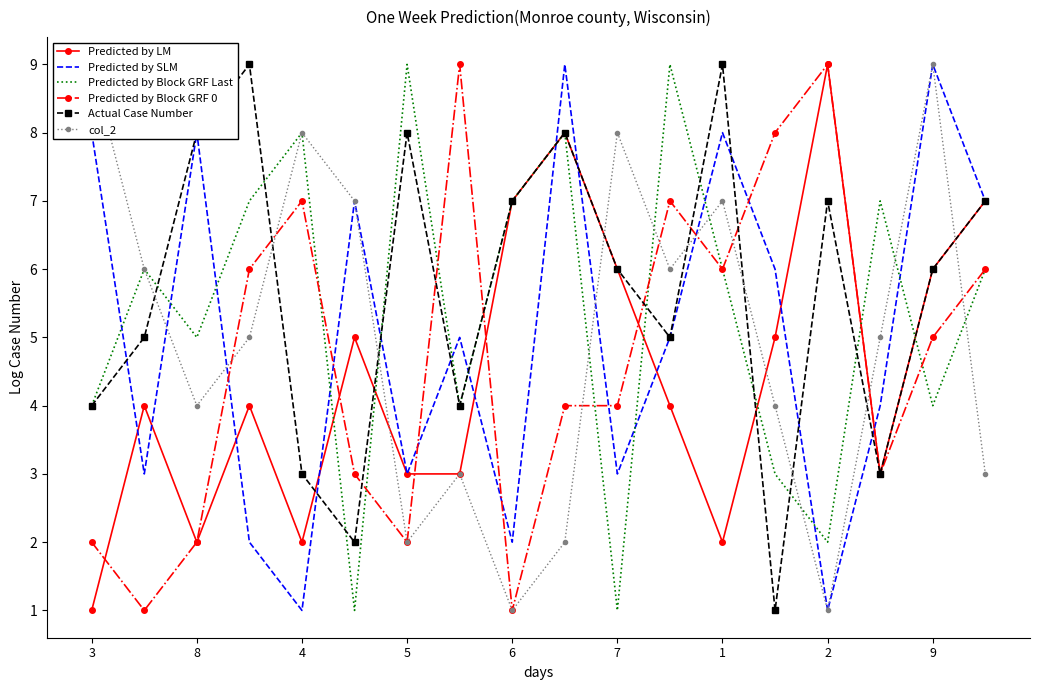

Which series has the largest range (max minus min)?

Predicted by LM